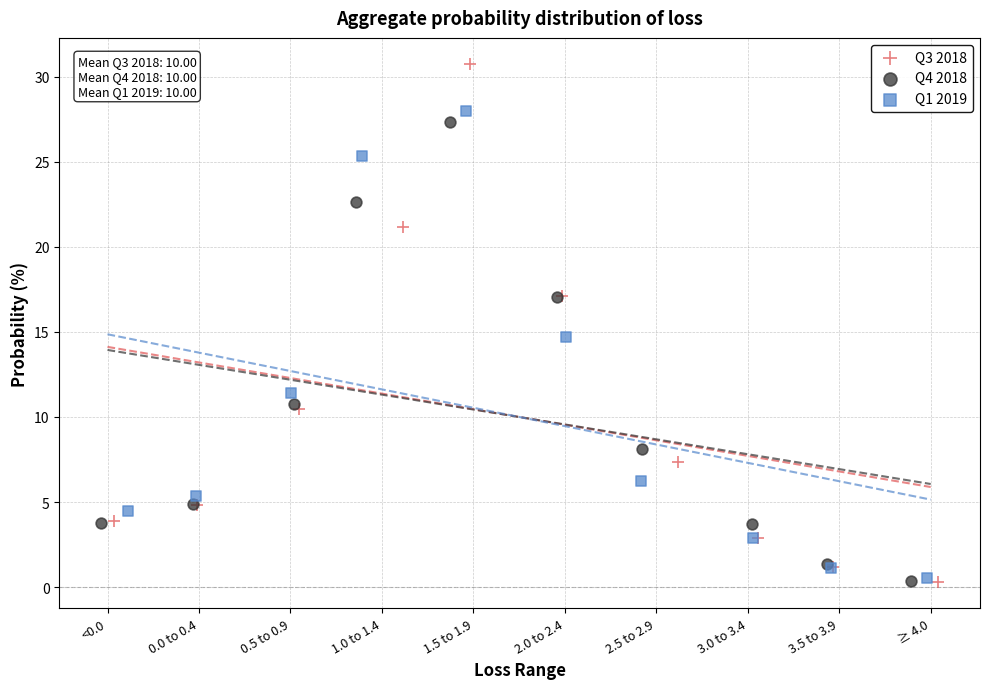

Which series has the widest spread of Y values?

Q3 2018